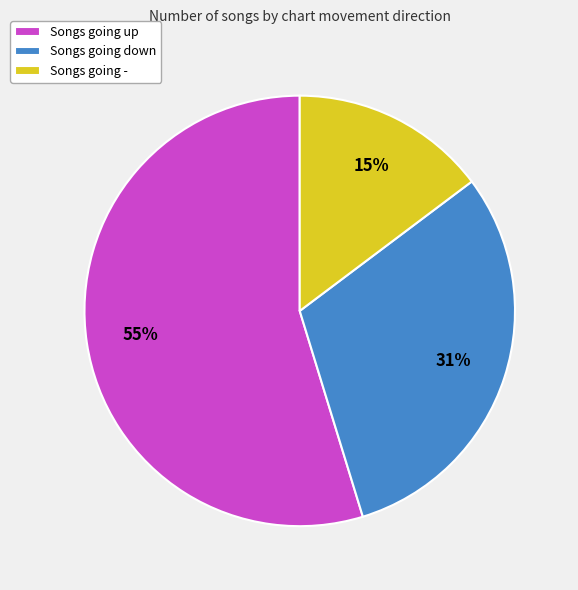

To the nearest percent, what percentage of the pie is Songs going -?

15%